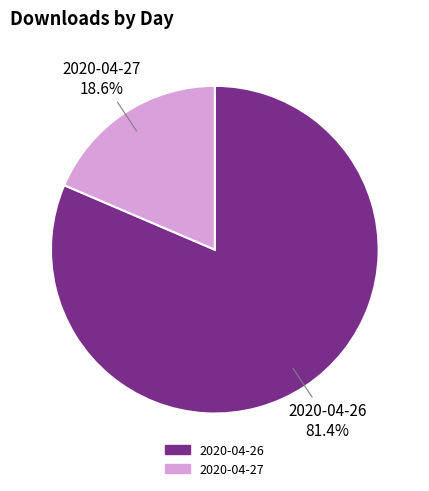

How many segments does this pie chart have?

2